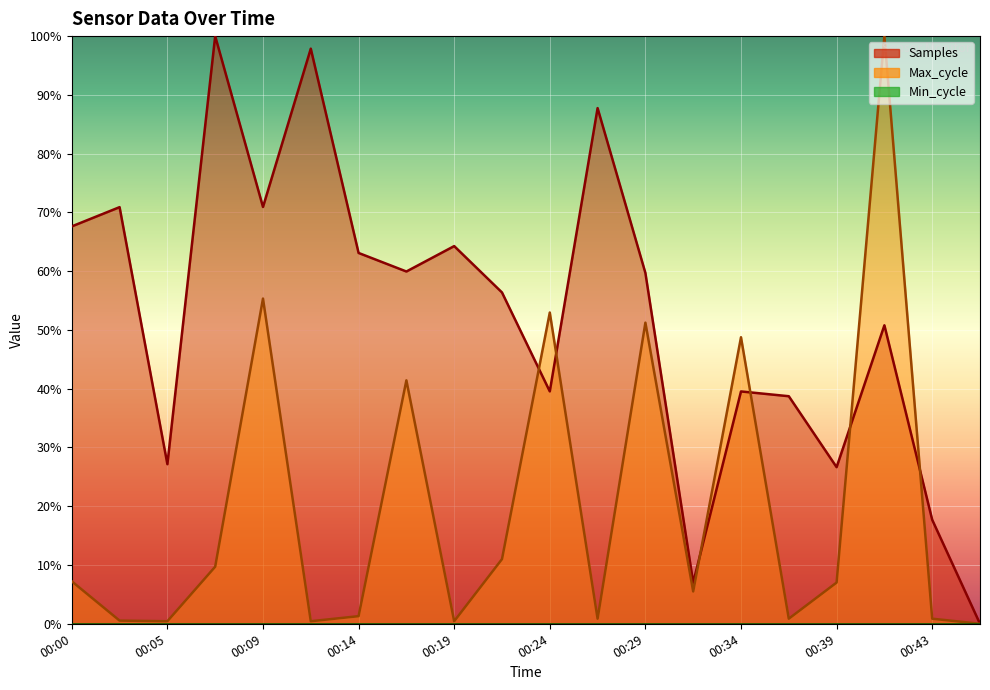

Between which two adjacent categories do Samples and Max_cycle first intersect?

00:22 and 00:24